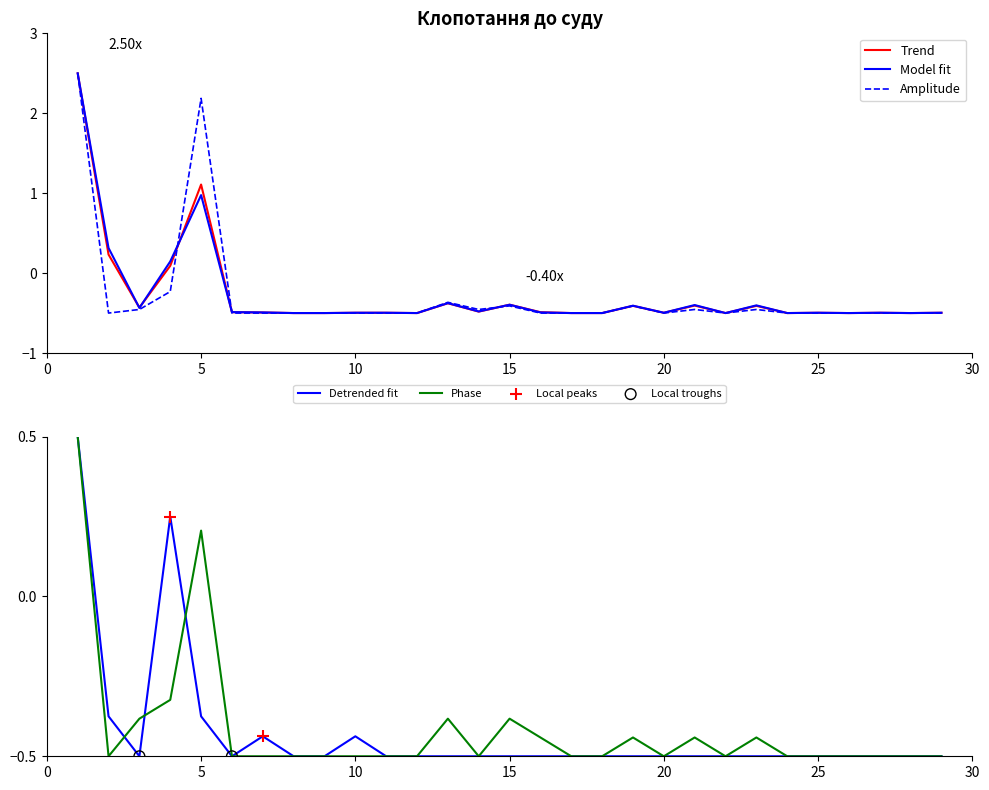

At which category is the sum across all series the highest?

1